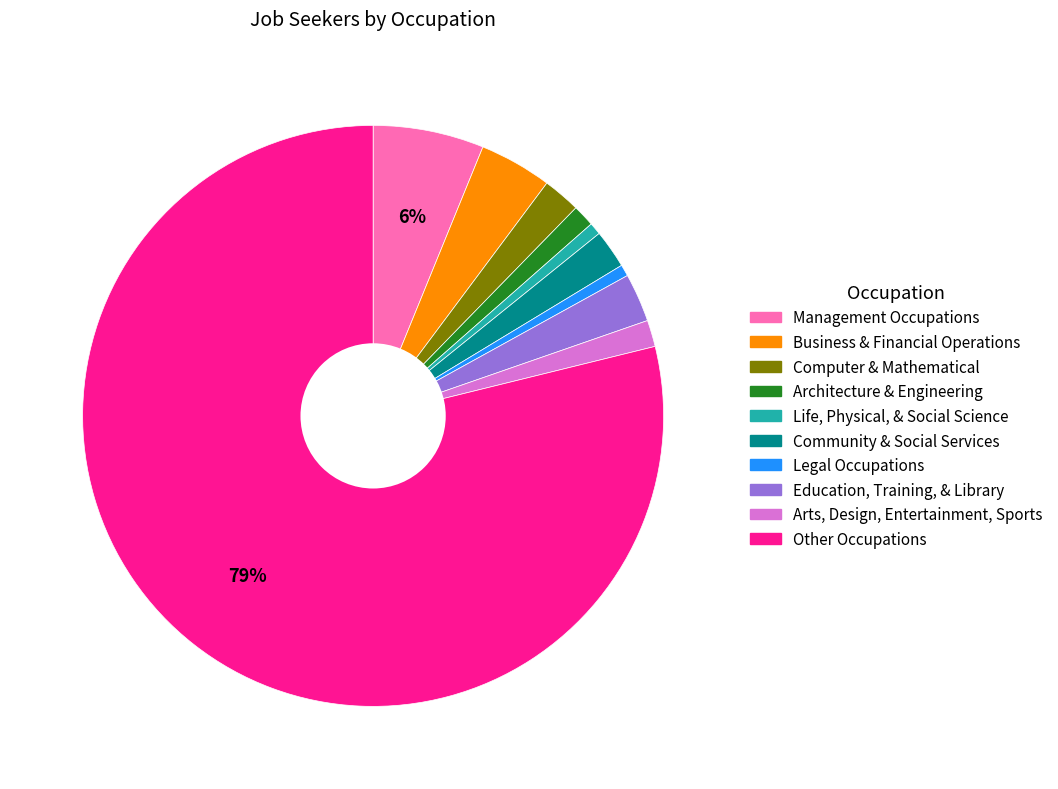

Is there a majority slice in this chart?

Yes